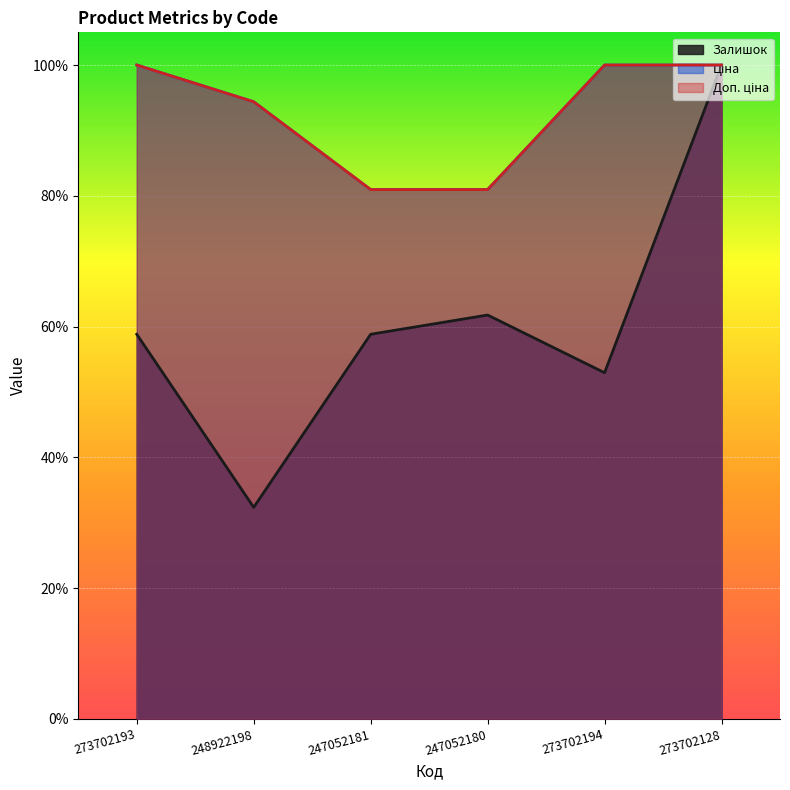

How many values in the Залишок series are below 5882?

2